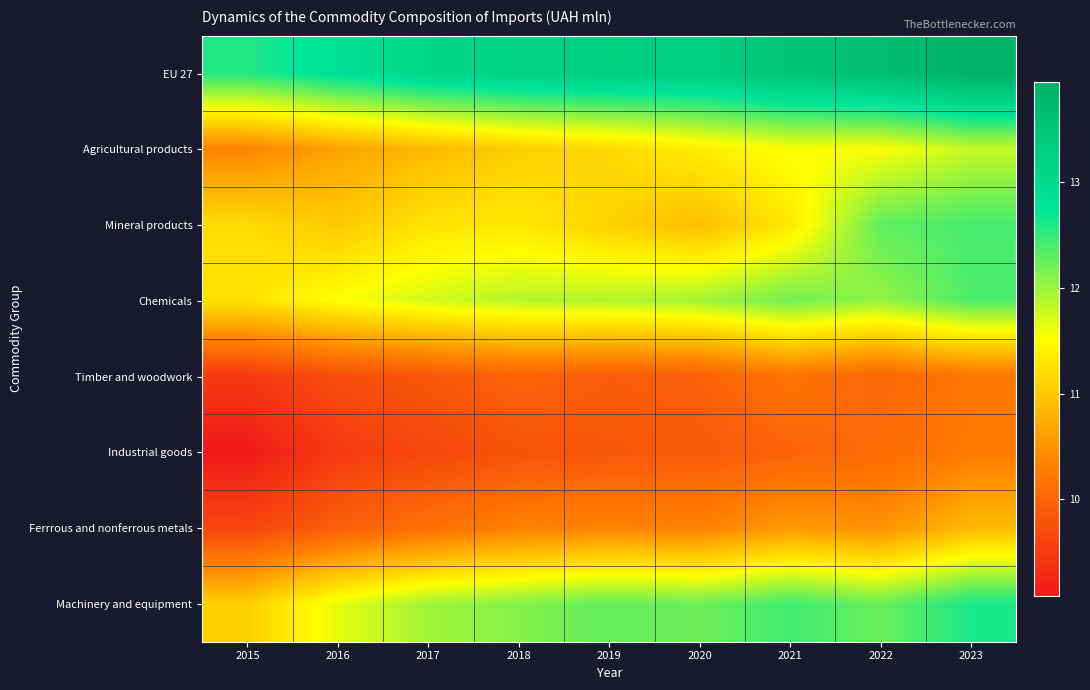

At 2017, list the series in order from smallest to largest.

Industrial goods, Timber and woodwork, Ferrrous and nonferrous metals, Agricultural products, Mineral products, Chemicals, Machinery and equipment, EU 27